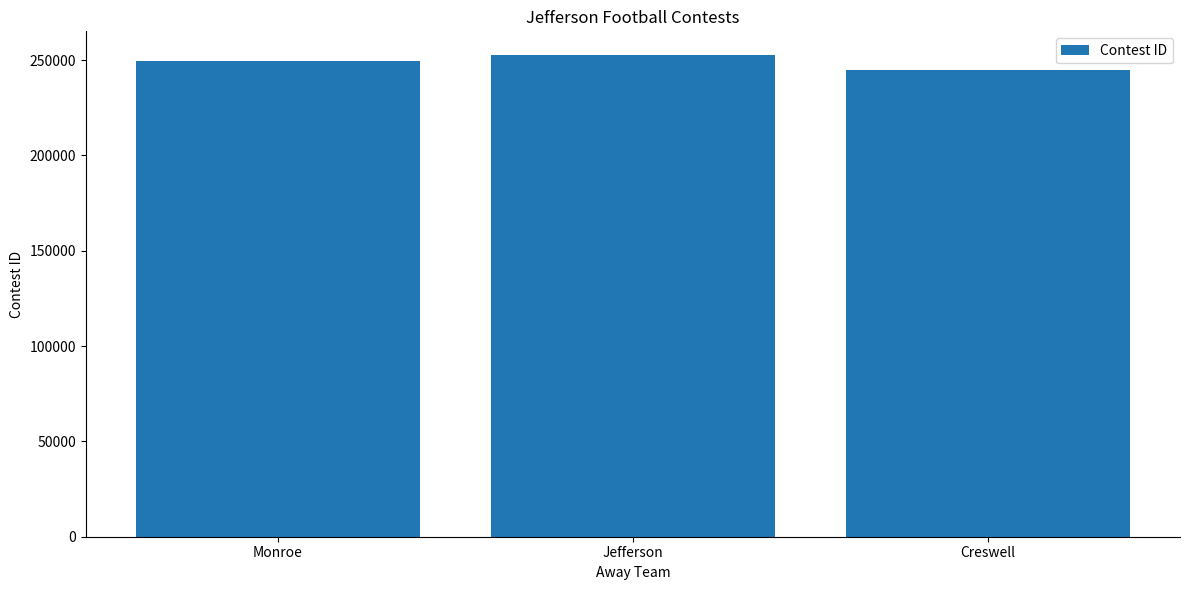

Count the values in the range 244978 to 252480.

3